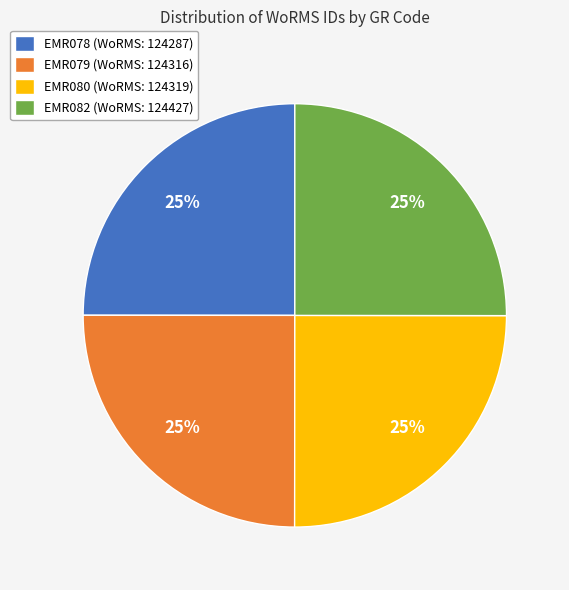

How many slices are in this pie chart?

4